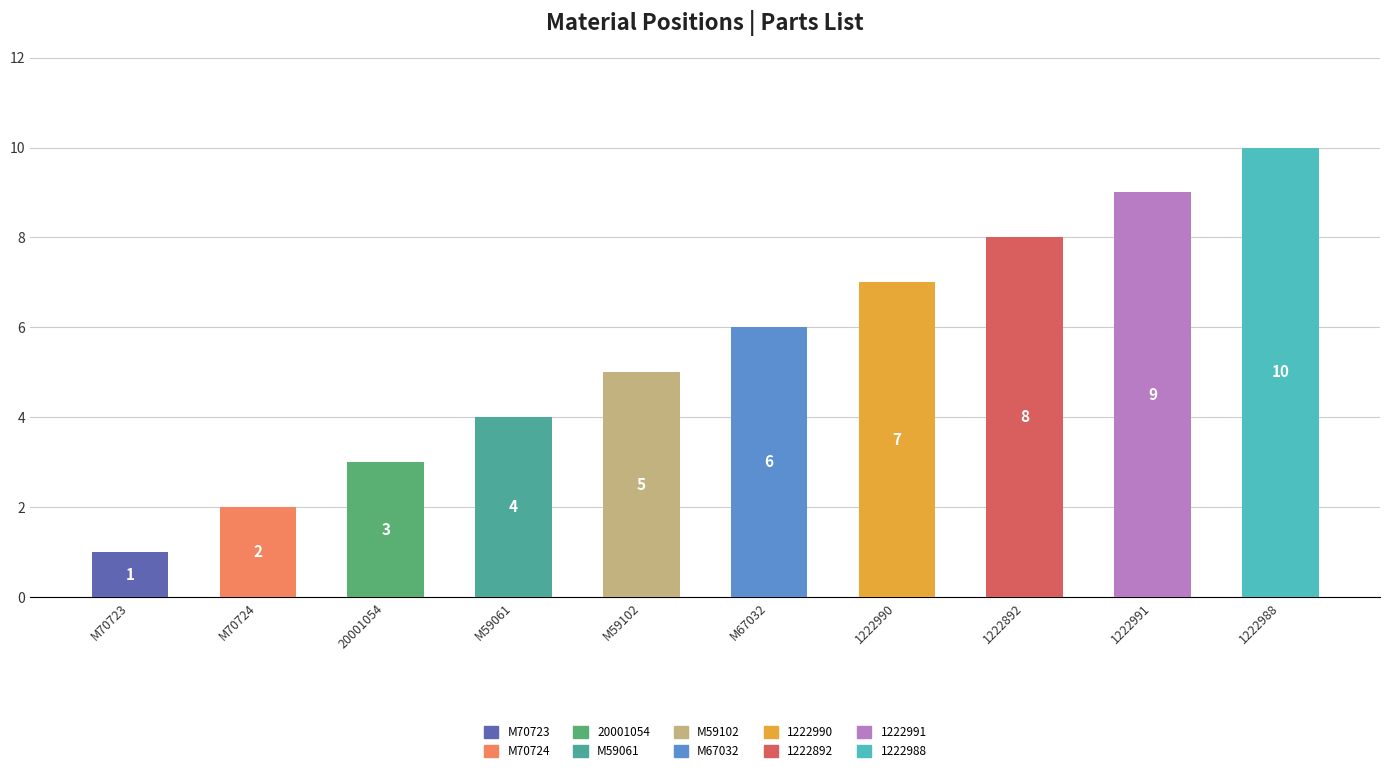

Count the values in the range 3 to 8.

6